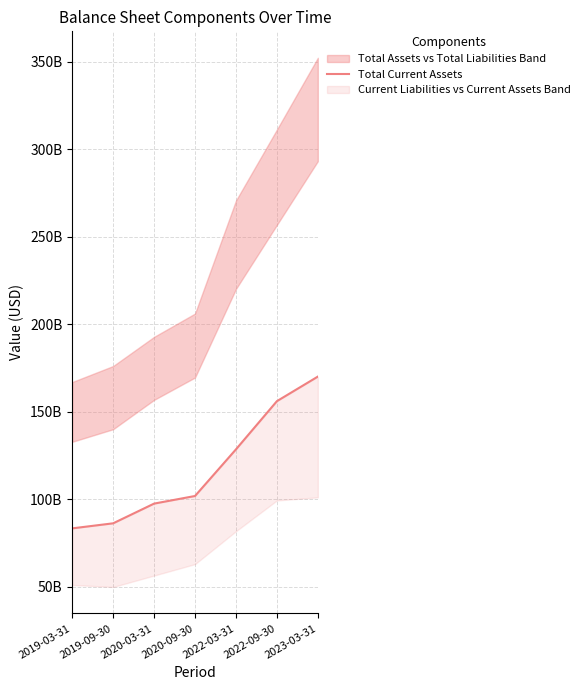

What is the difference between the values at 2020-09-30 and 2019-09-30?

15618200000